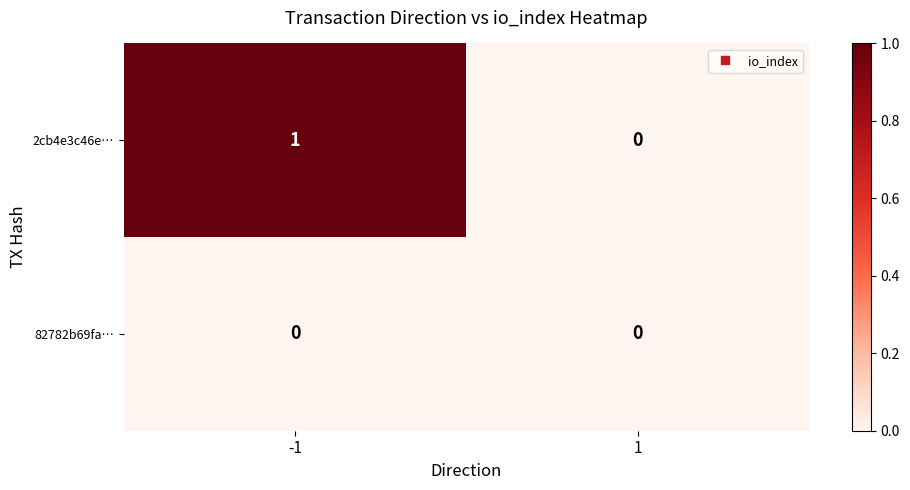

Which series has the largest total across all categories?

2cb4e3c46e…